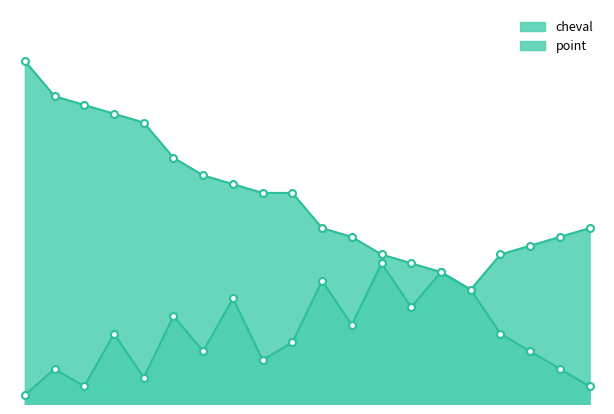

What are all the series names shown in the legend?

cheval, point